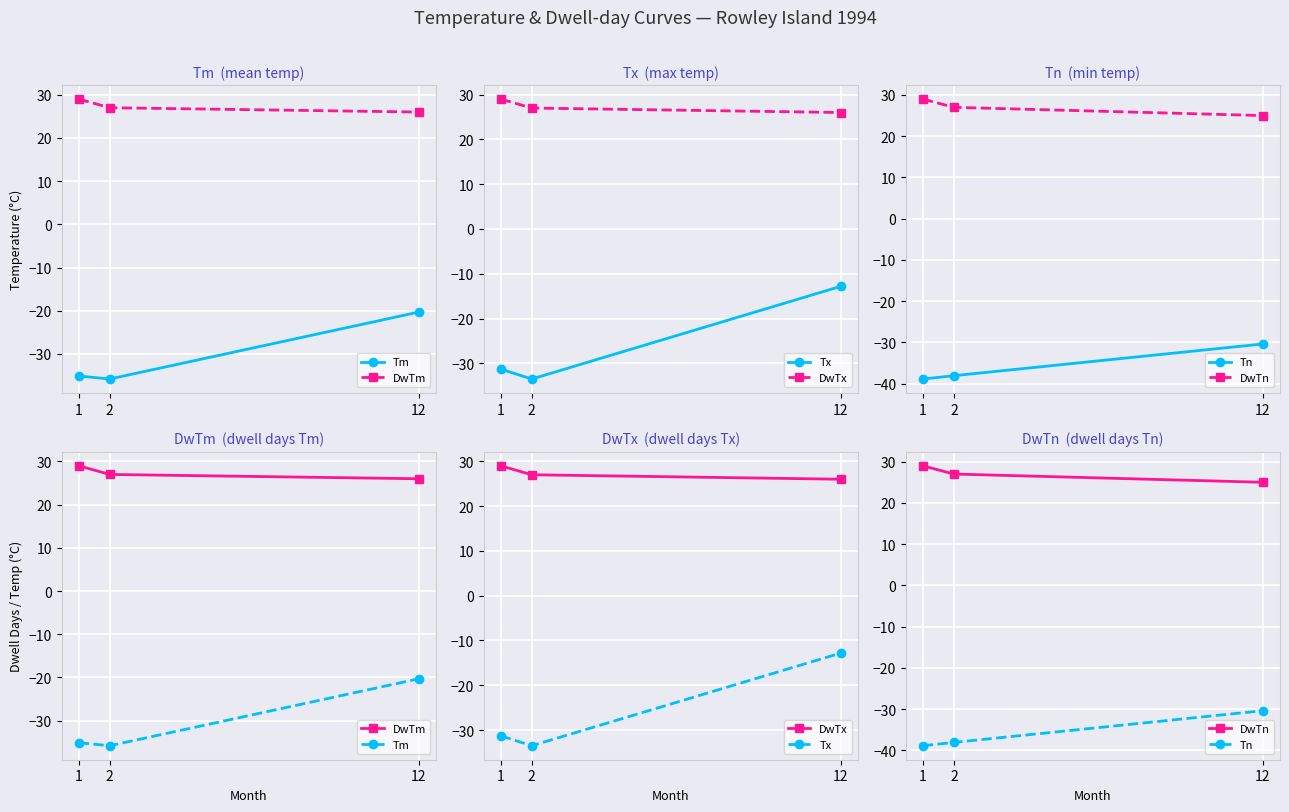

What is the total value across all series at 2?

-26.4